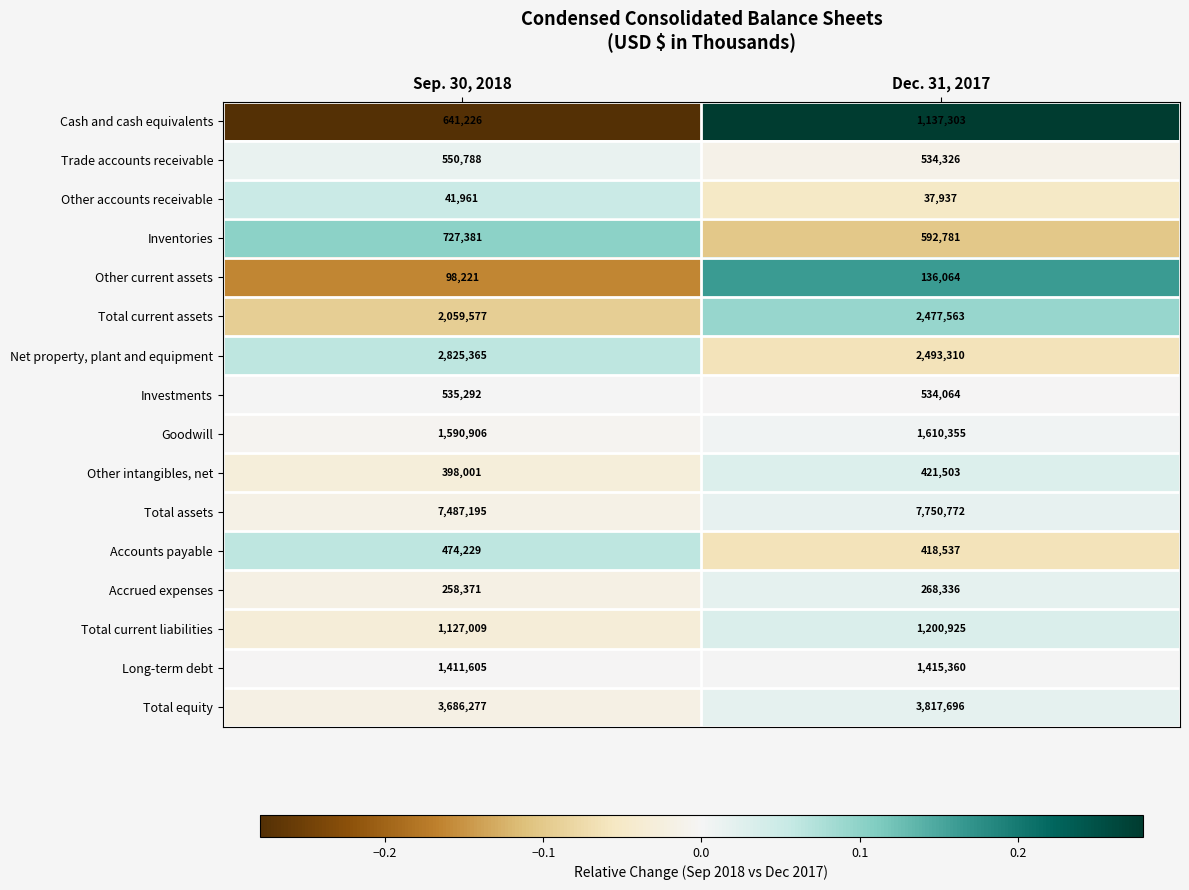

The Trade accounts receivable series shows 346742 at Sep. 30, 2018. True or false?

False